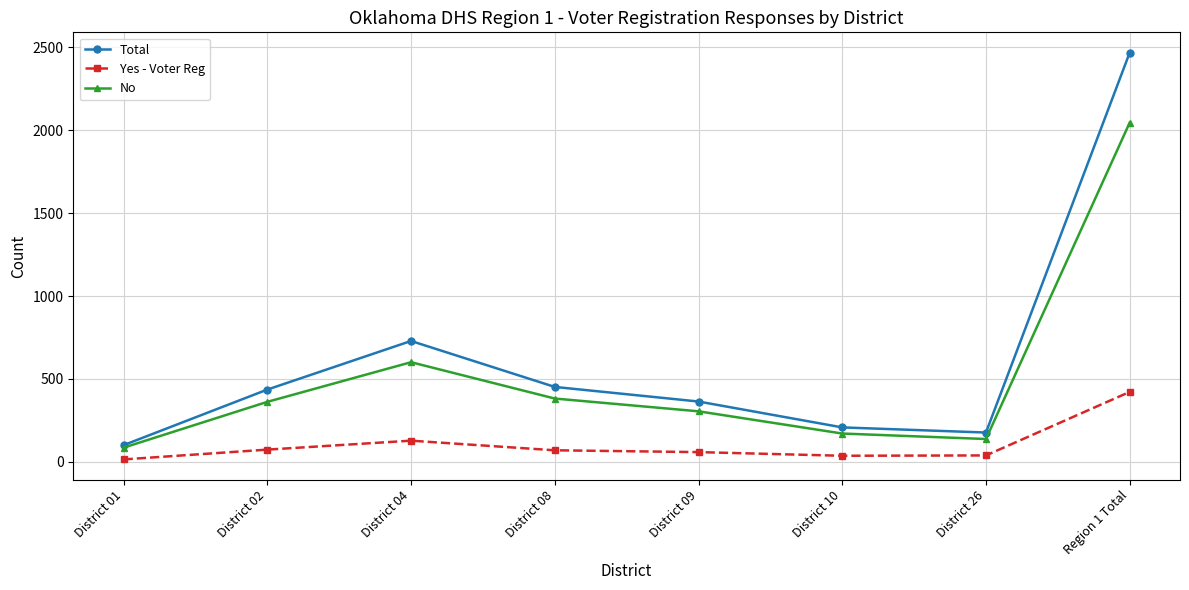

How many categories are shown in the chart?

8